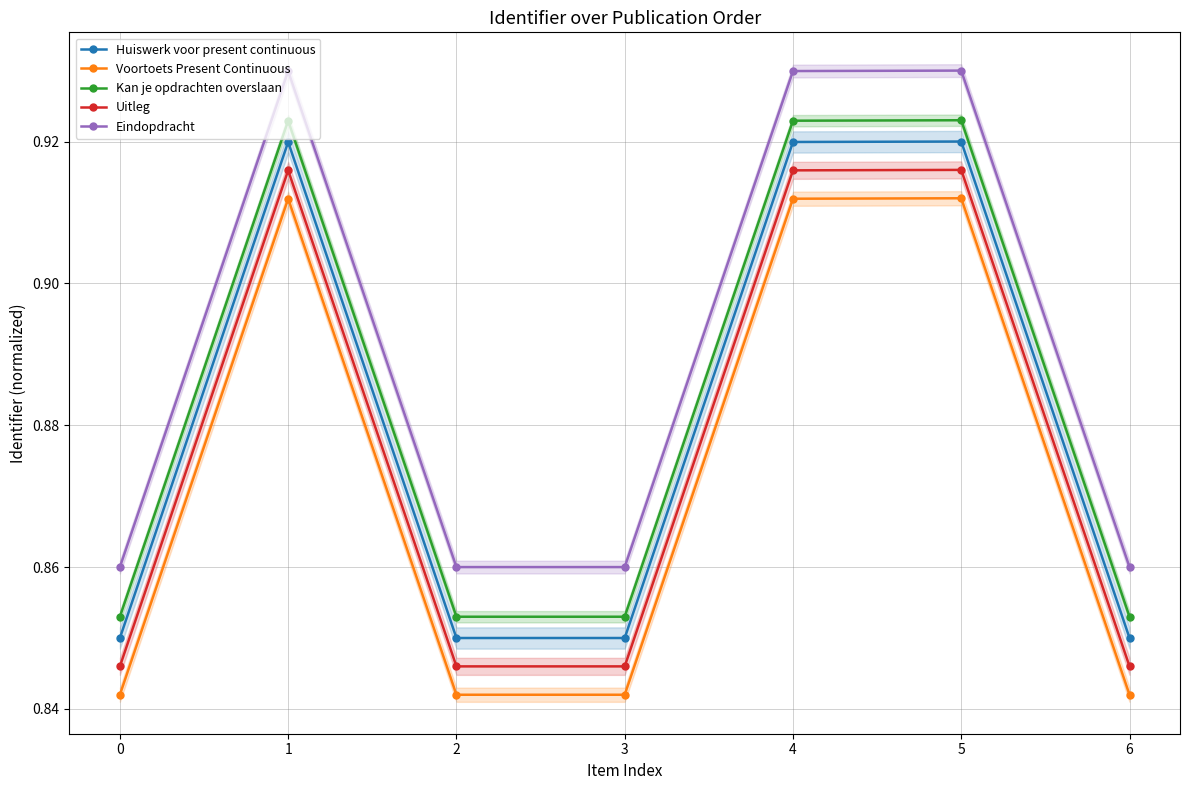

Is this an area chart (filled region under the line)?

No